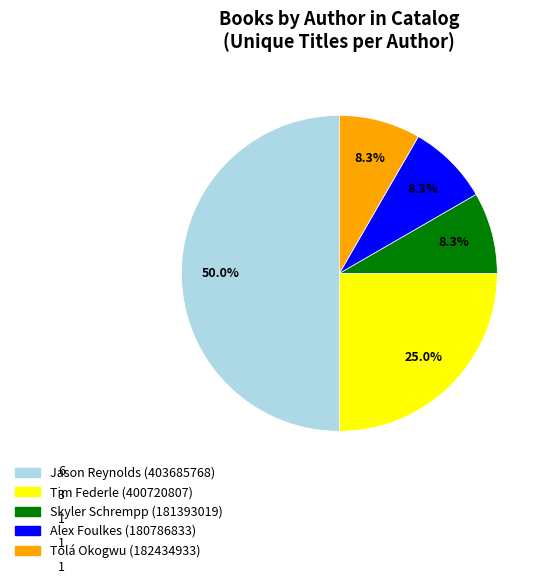

Which category has the biggest portion of the pie?

Jason Reynolds (403685768)